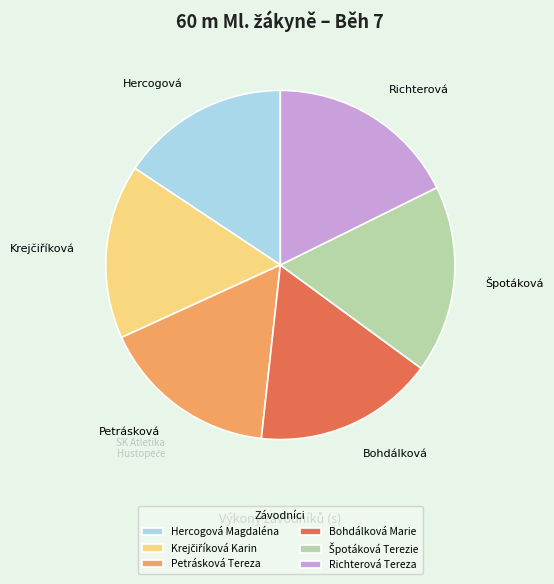

How many slices are in this pie chart?

6